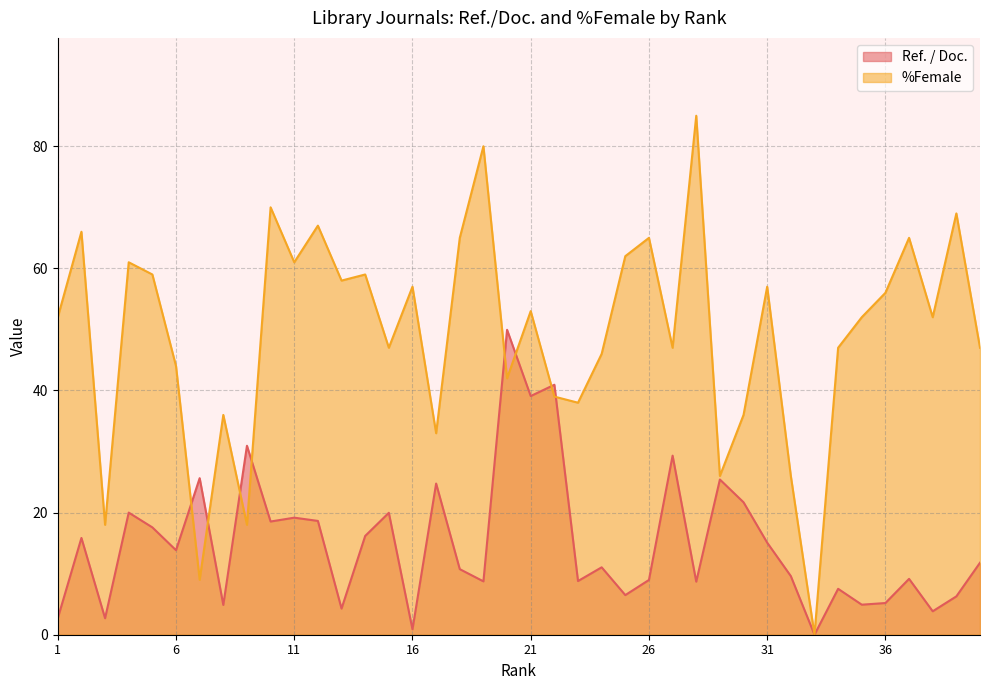

What is the sum of the Ref. / Doc. values at 11 and 26?

28.1